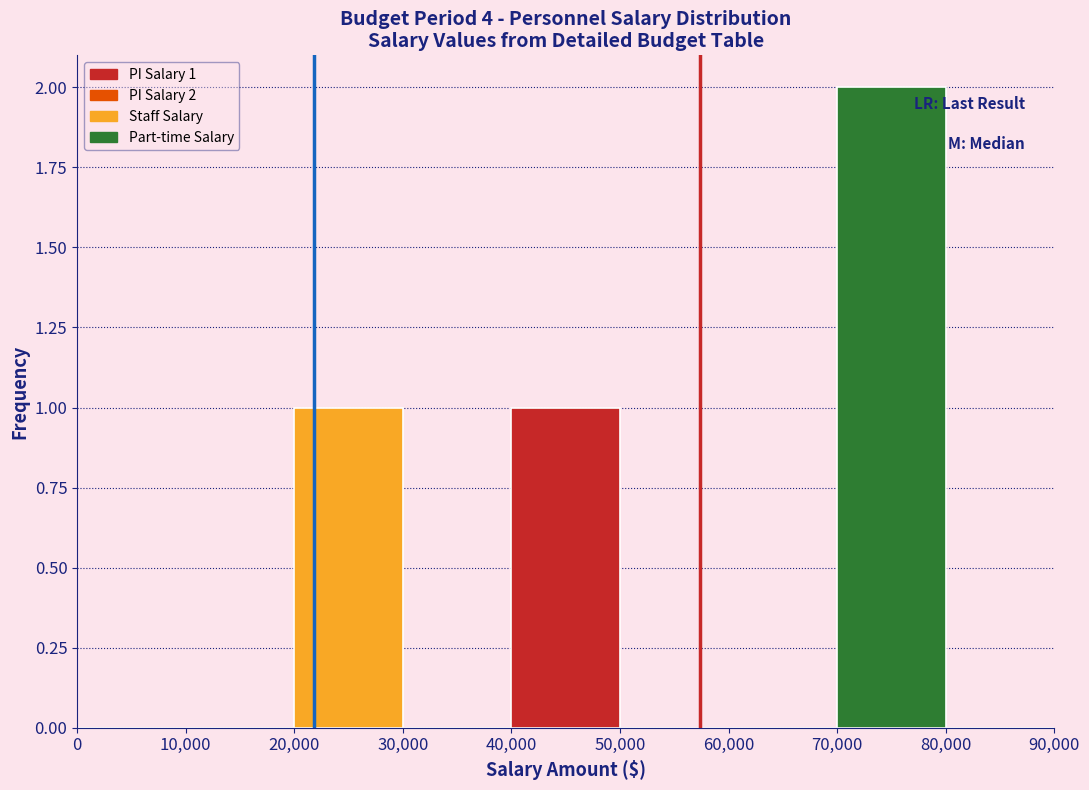

Over which range of the x-axis is the bar tallest?

70,000 to 80,000